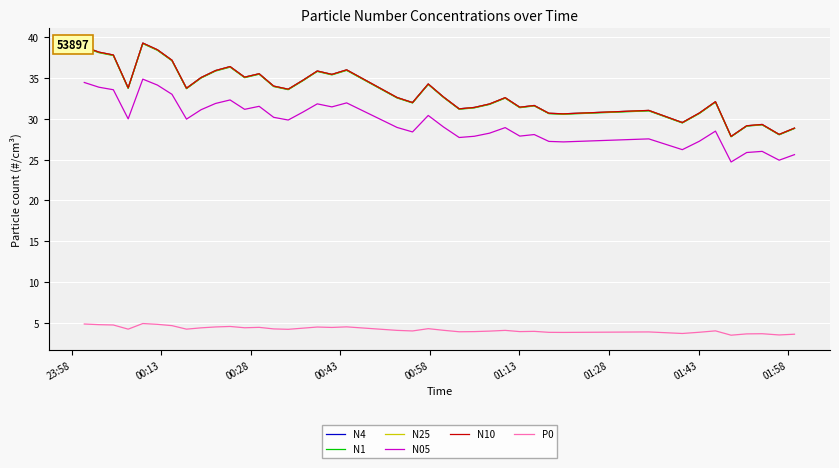

True or false: N05 and P0 intersect in this chart.

False